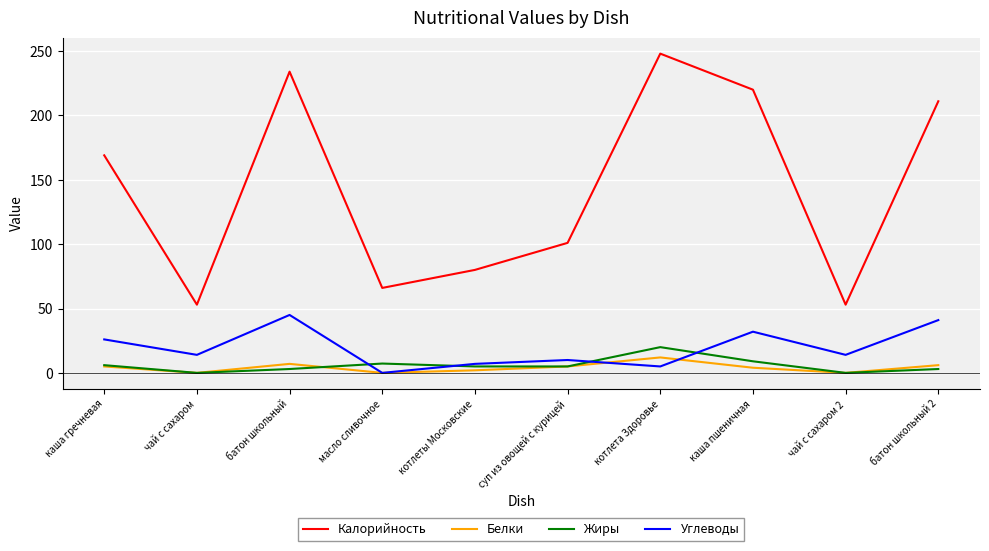

What is the minimum value for Калорийность?

53.0